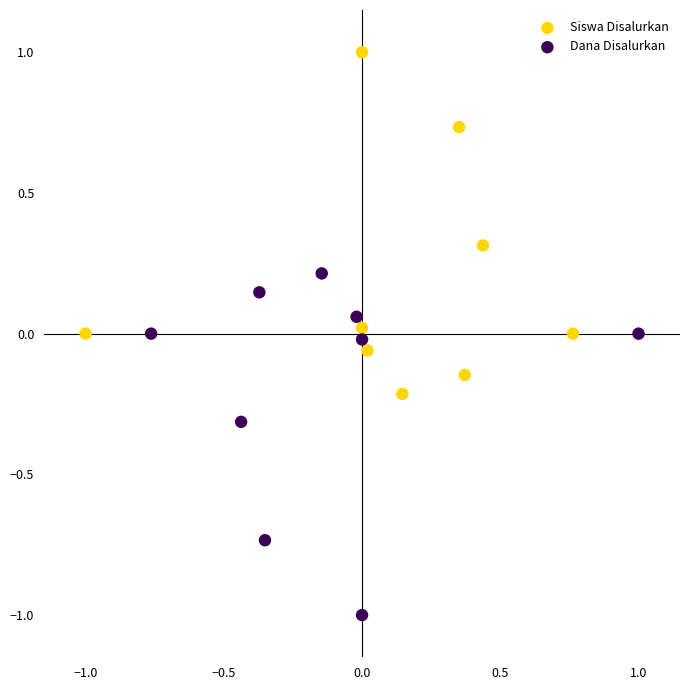

Which series contains the lowest Y value?

Dana Disalurkan